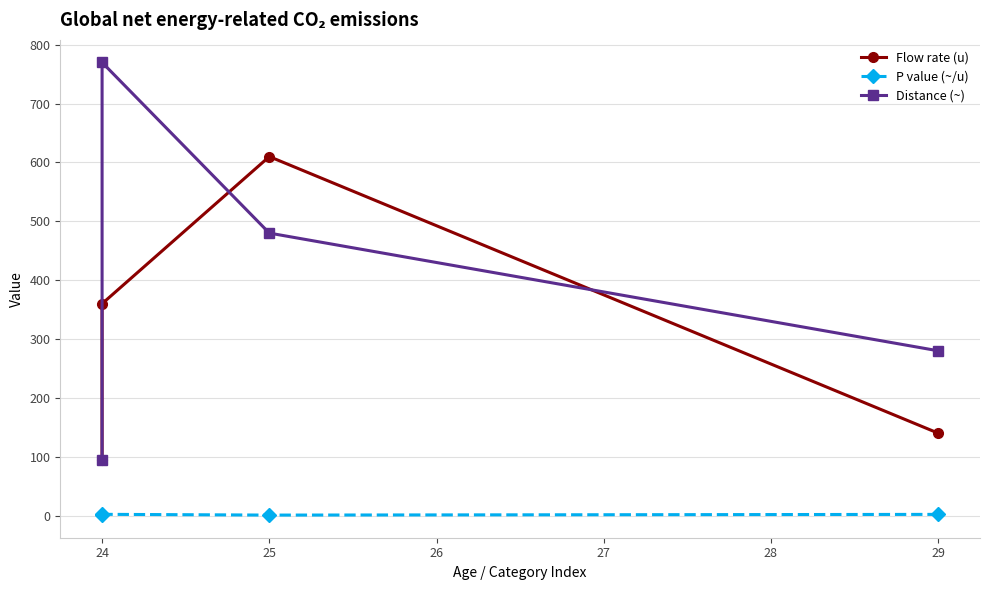

Where is Distance (~) nearest to the value 432?

25